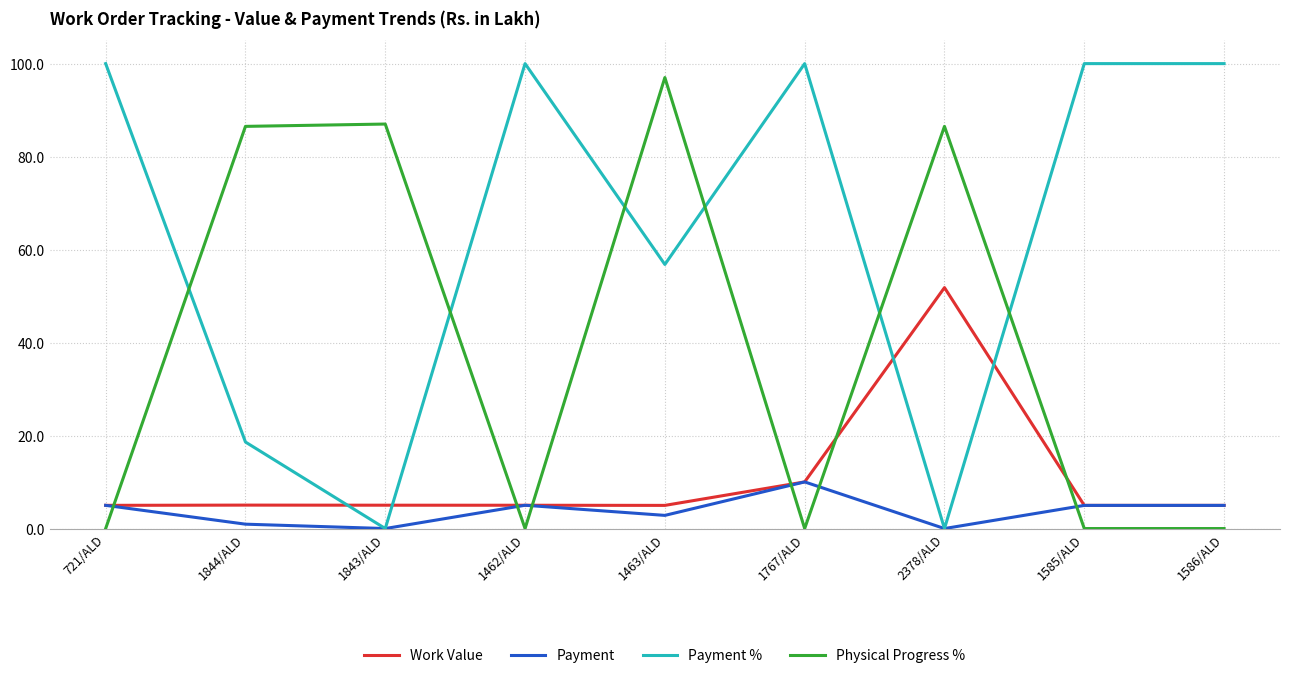

The Payment series shows 5.0 at 1462/ALD. True or false?

True